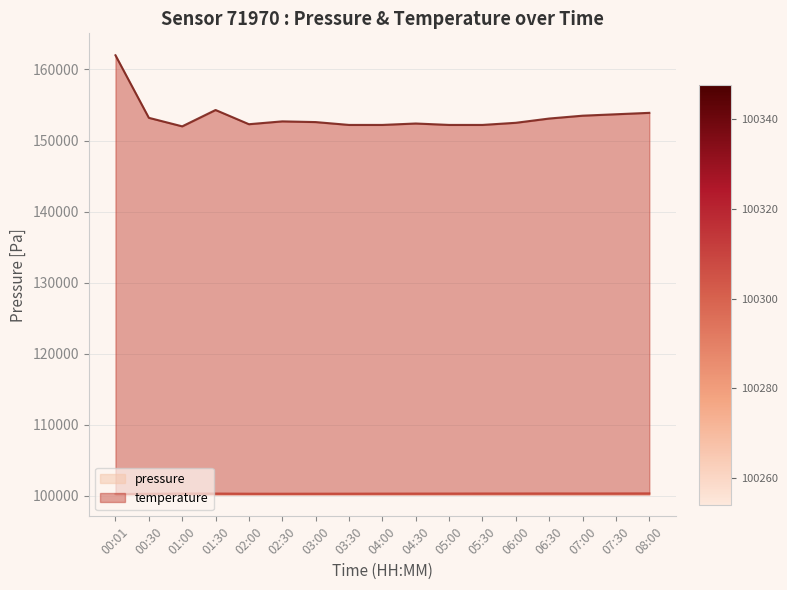

Is the value of temperature at 05:00 greater than the value of pressure at 01:30?

Yes